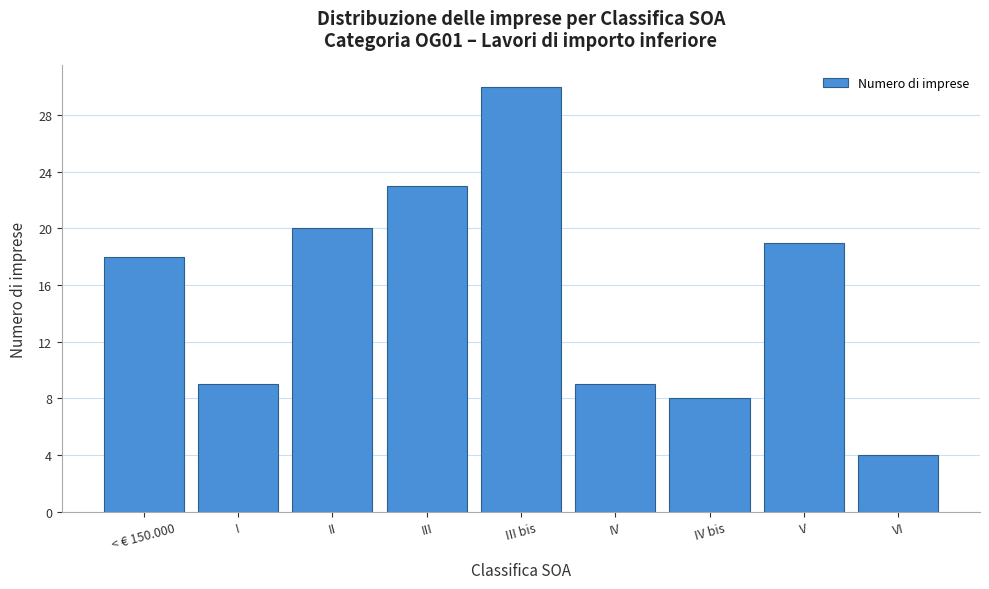

Reading left to right, what are all the values shown in this chart?

< € 150.000=18	I=9	II=20	III=23	III bis=30	IV=9	IV bis=8	V=19	VI=4